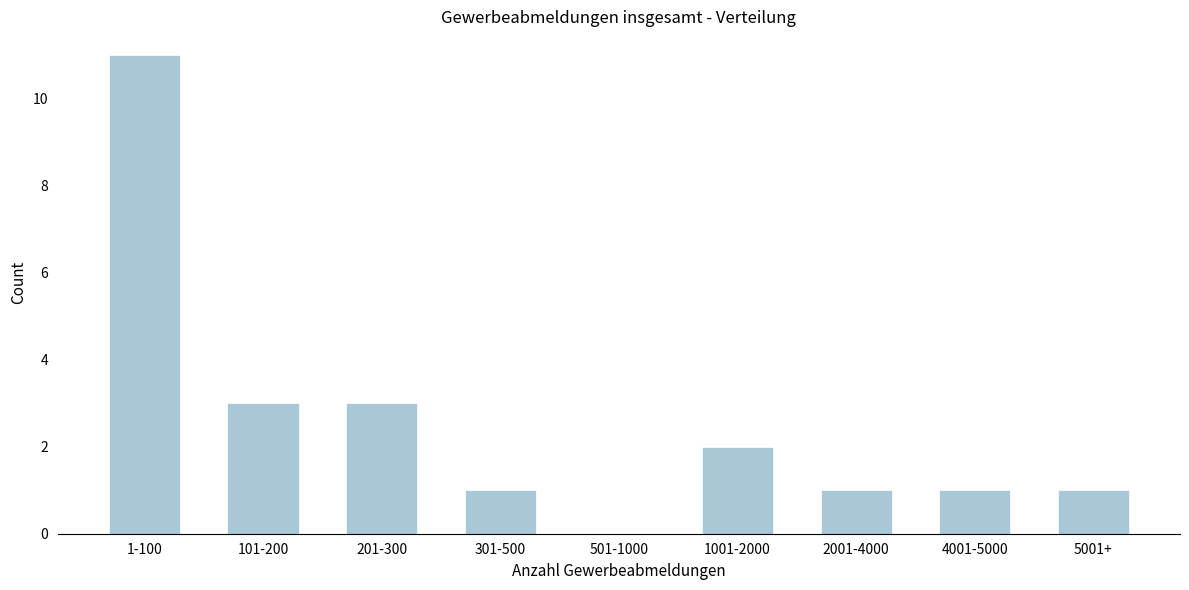

Reading left to right, extract all data points from this chart.

1-100=11	101-200=3	201-300=3	301-500=1	501-1000=0	1001-2000=2	2001-4000=1	4001-5000=1	5001+=1